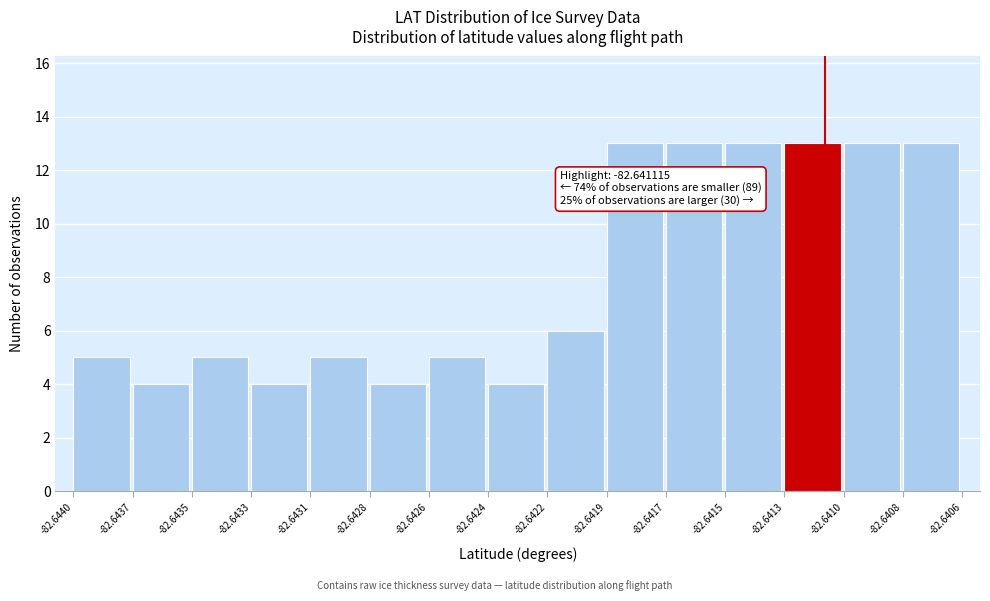

Reading left to right, what are all the values shown in this chart?

-82.6440=5	-82.6437=4	-82.6435=5	-82.6433=4	-82.6431=5	-82.6428=4	-82.6426=5	-82.6424=4	-82.6422=6	-82.6419=13	-82.6417=13	-82.6415=13	-82.6413=13	-82.6410=13	-82.6408=13